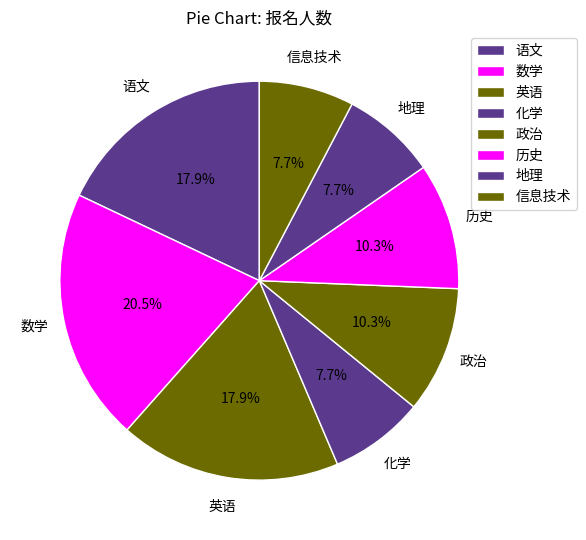

To the nearest percent, what is the difference between the 历史 and 英语 slice percentages?

8%